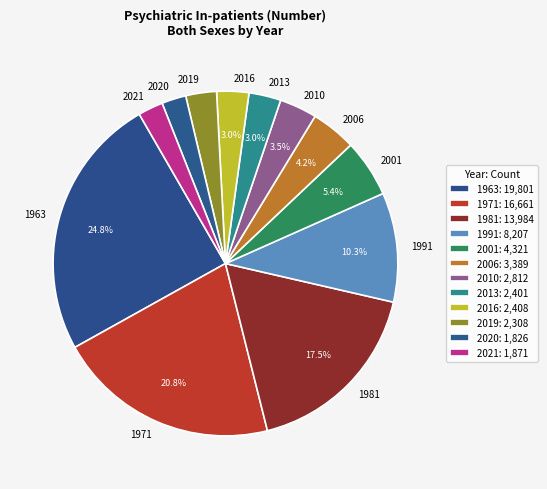

Which category has the biggest portion of the pie?

1963